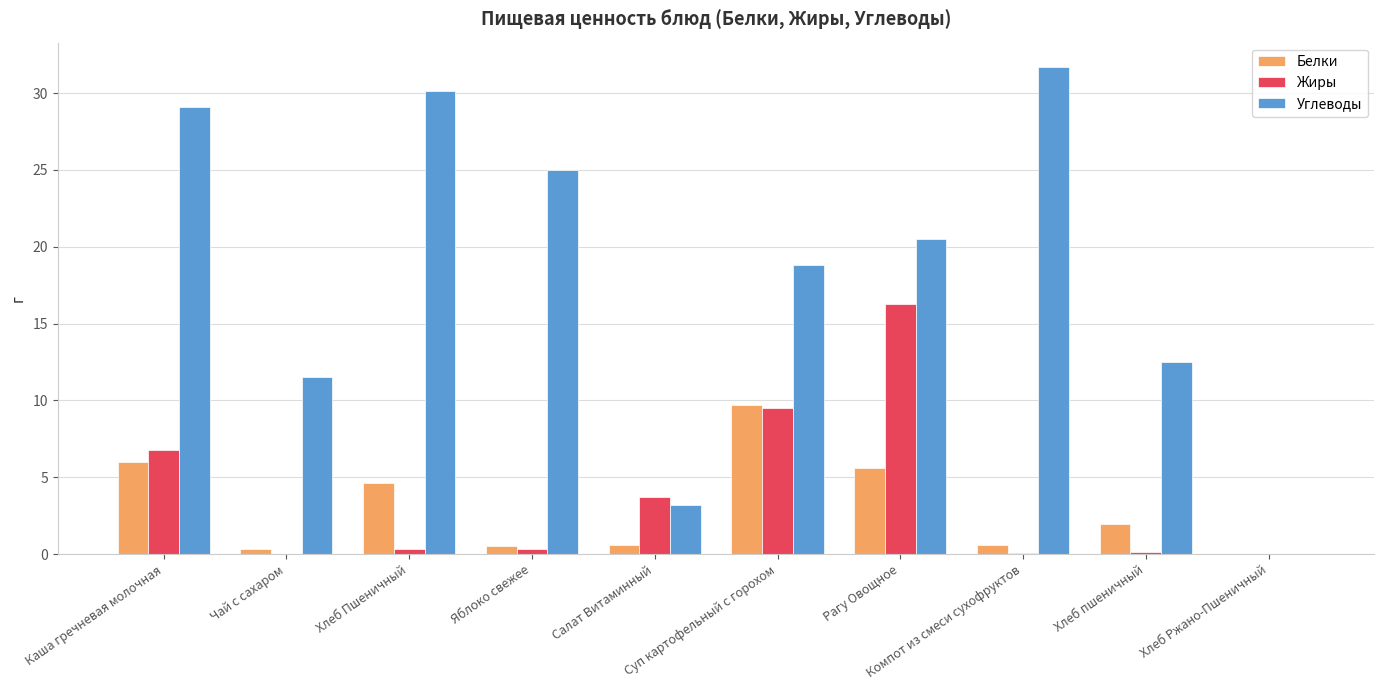

Is the value of Белки at Хлеб пшеничный greater than the value of Углеводы at Рагу Овощное?

No